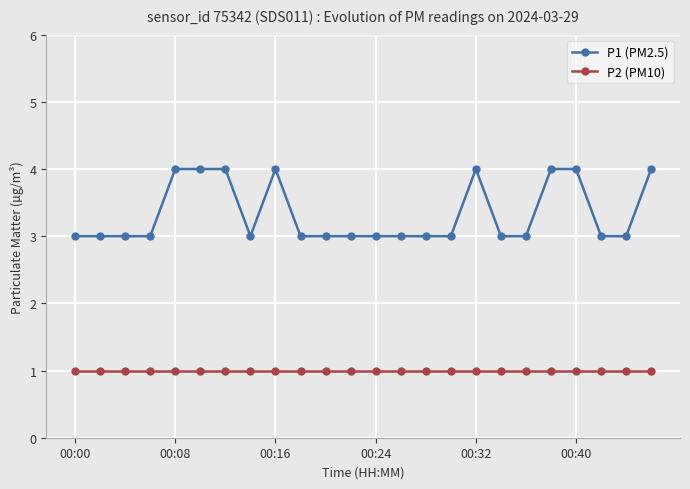

Which series has the largest range (max minus min)?

P1 (PM2.5)